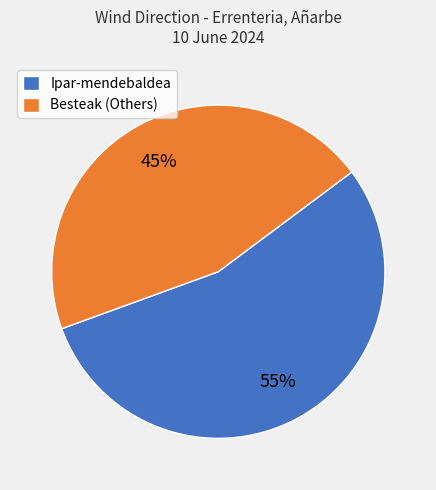

To the nearest percent, what portion does Ipar-mendebaldea represent?

55%